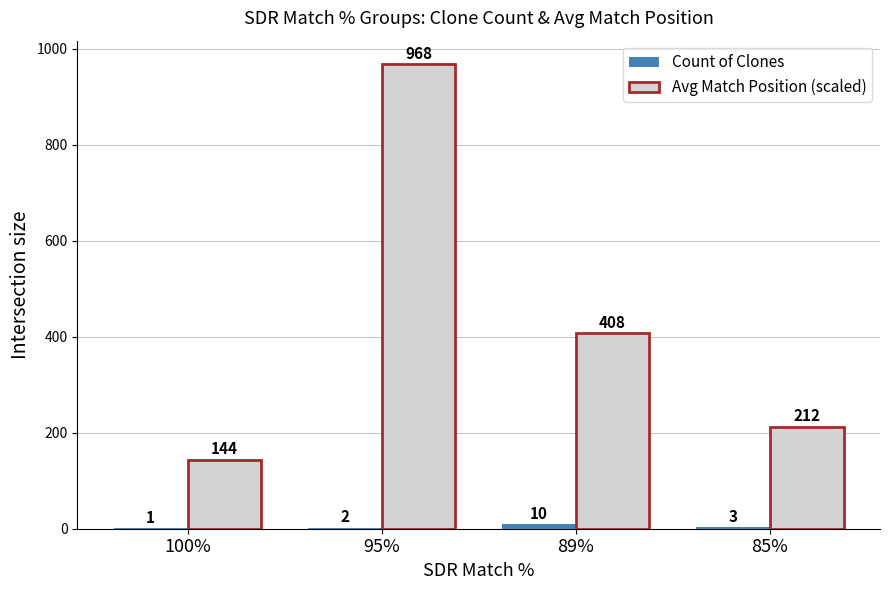

Are the bars grouped side by side (vs. stacked)?

Yes